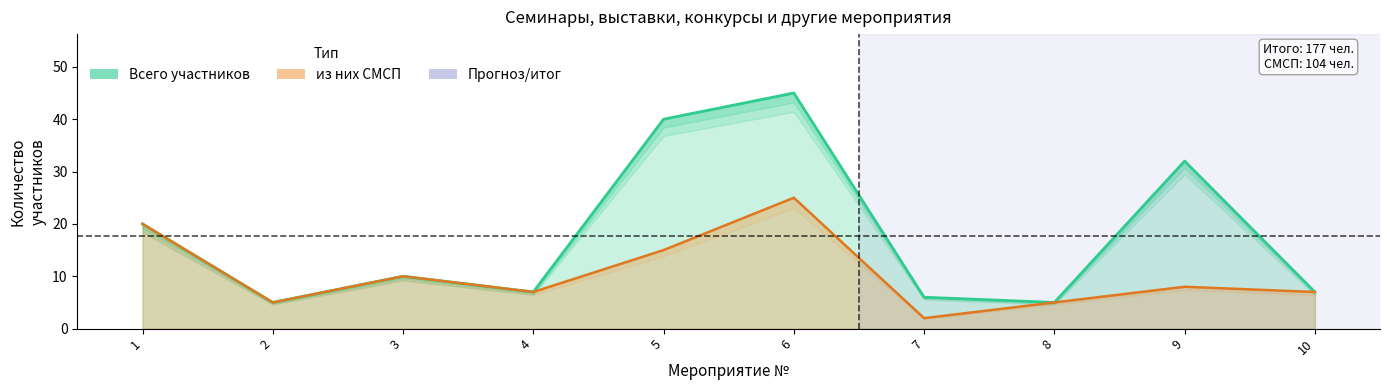

How many values in the smsp_participants series are below 8?

5